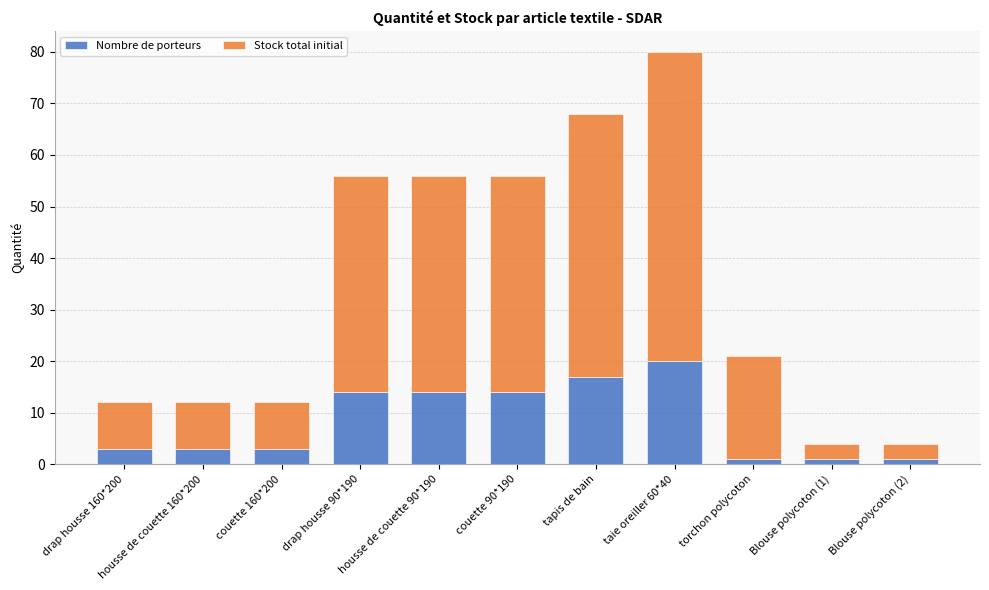

At which label does Nombre de porteurs reach its peak?

taie oreiller 60*40